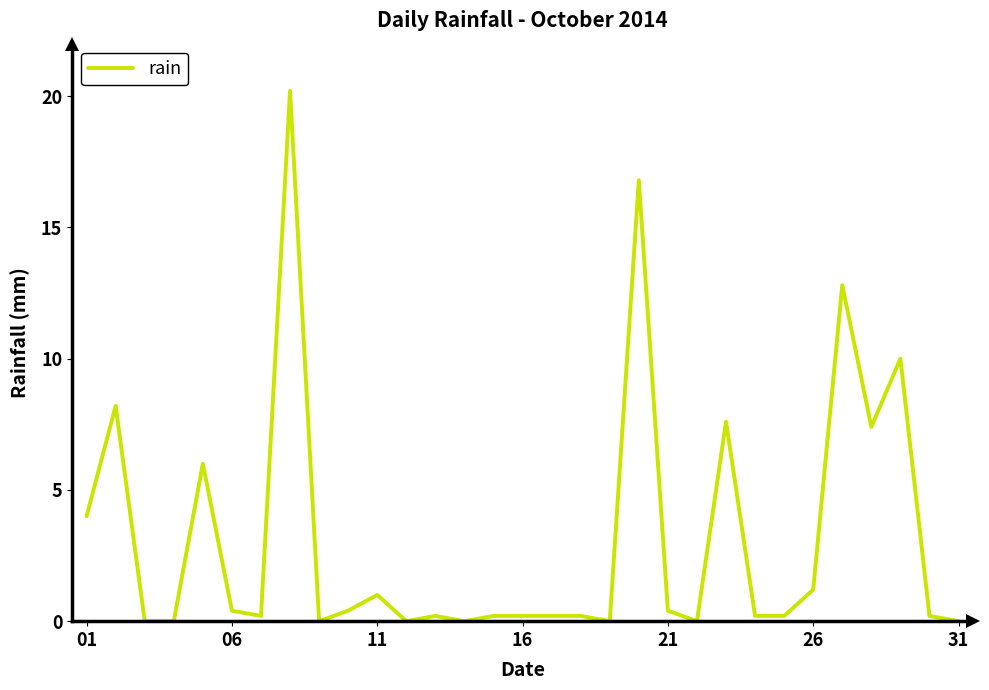

What is the difference between the maximum and minimum values?

20.2